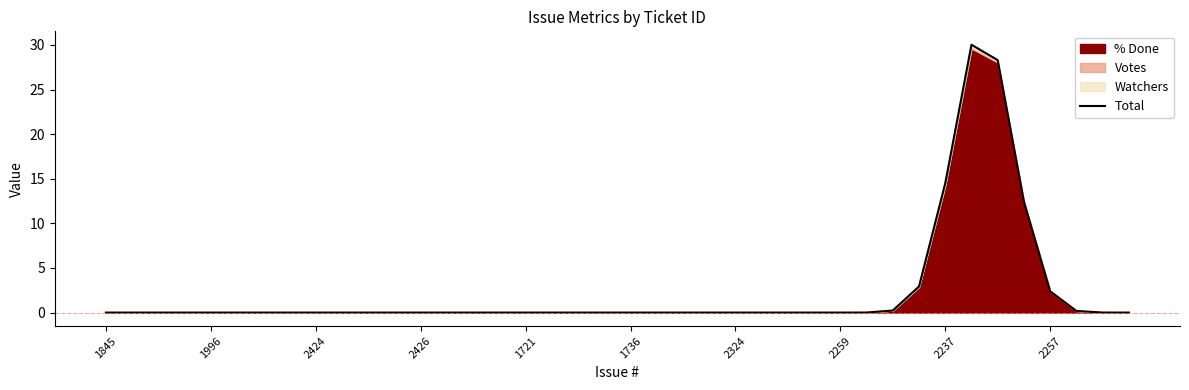

True or false: the data shows 50.2 at 33.

False